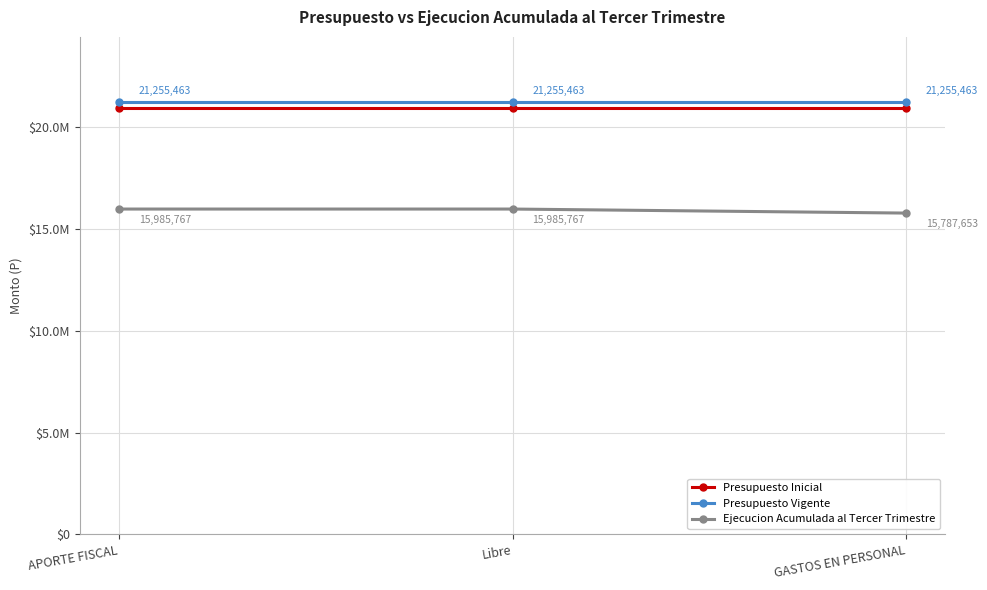

What is the spread (max minus min) of values at Libre?

5269696